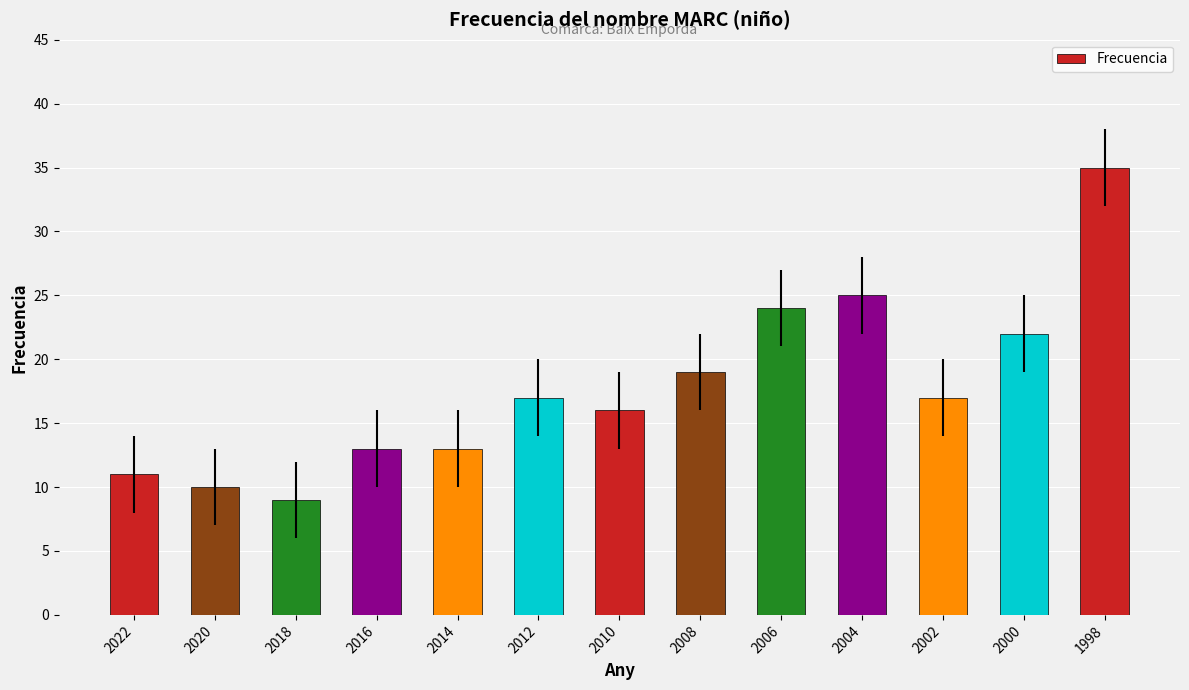

The value at 2000 is 36. True or false?

False